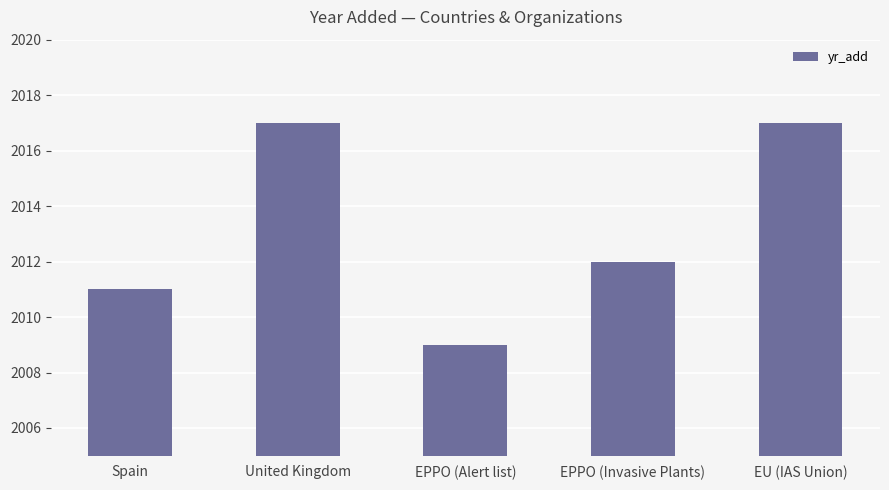

What is the approximate value at EU (IAS Union)?

2017